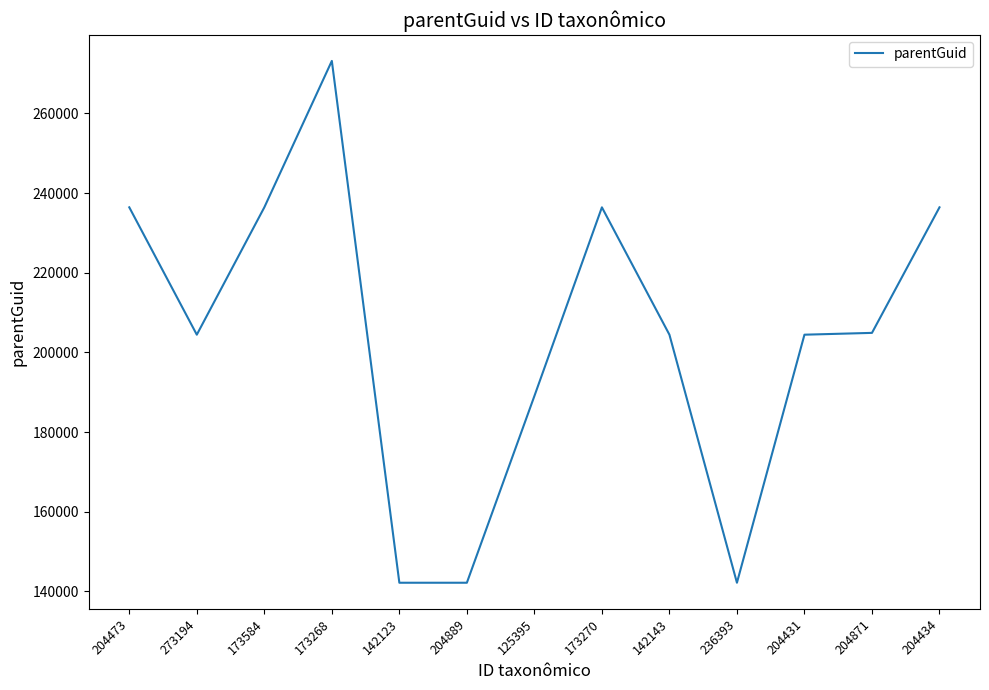

True or false: the data shows 142149 at 236393.

True